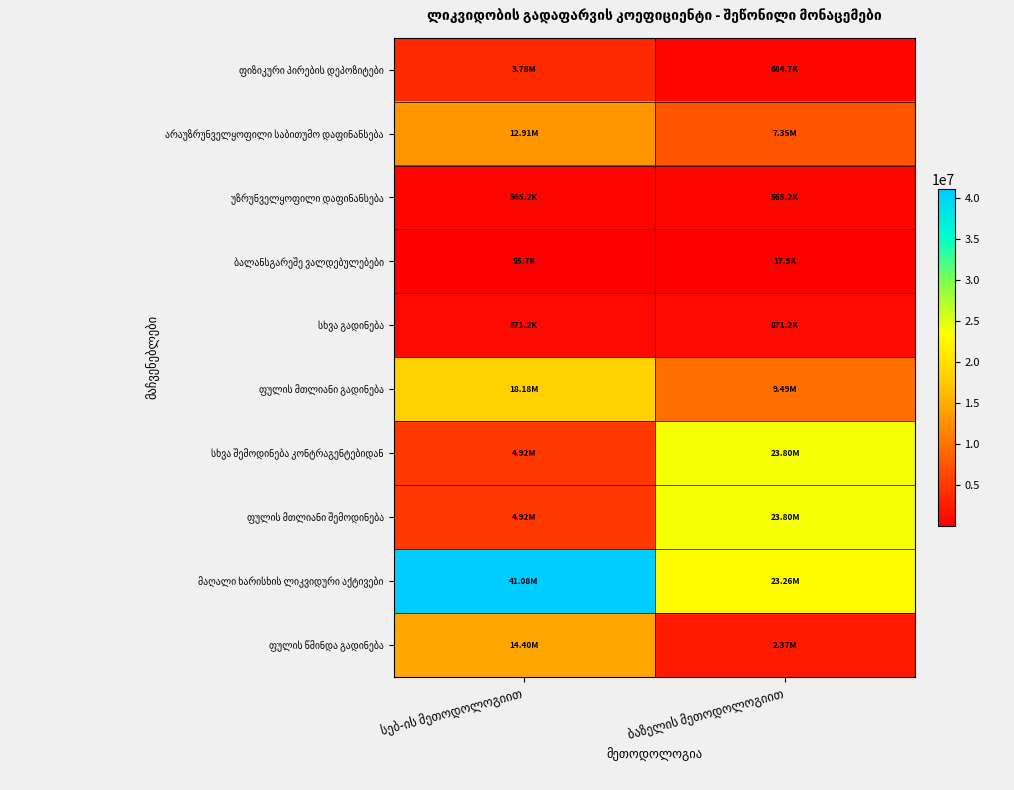

At which label does სხვა შემოდინება კონტრაგენტებიდან reach its minimum?

სებ-ის მეთოდოლოგიით